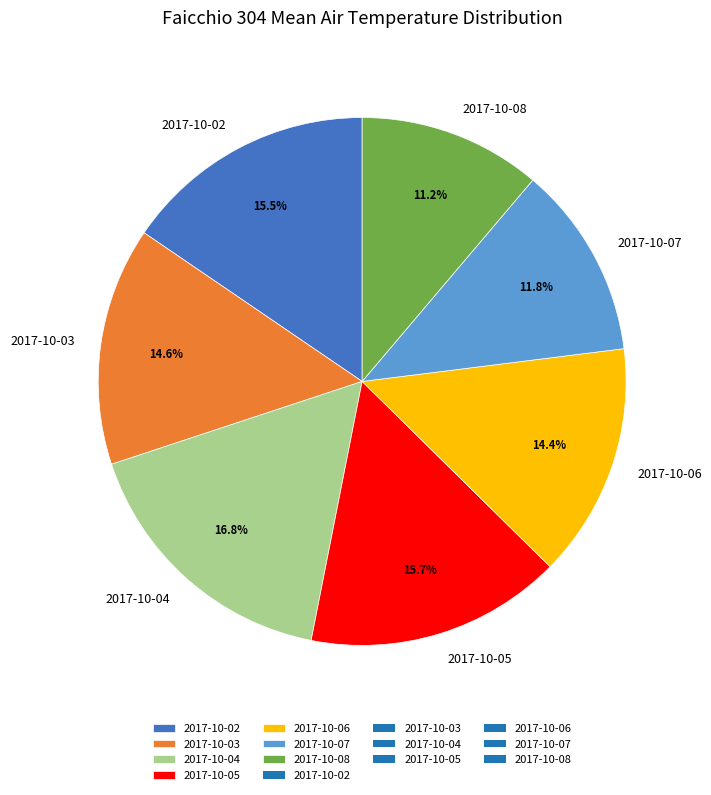

Which category has the smallest portion of the pie?

2017-10-08